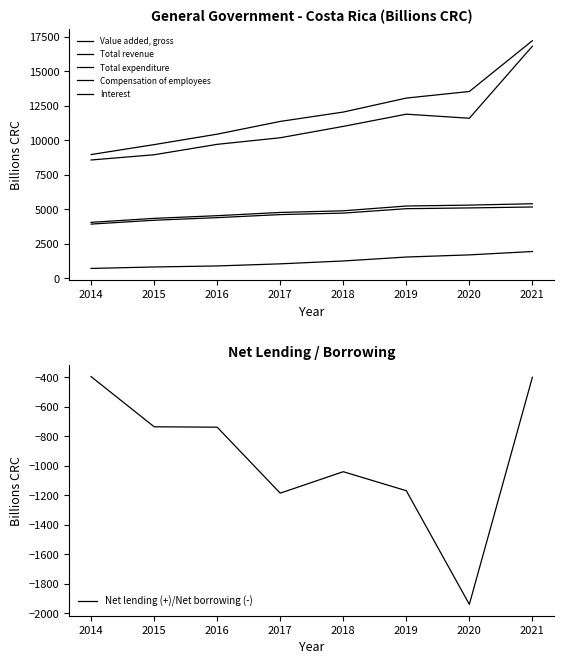

Which category has the highest value across all series?

2021